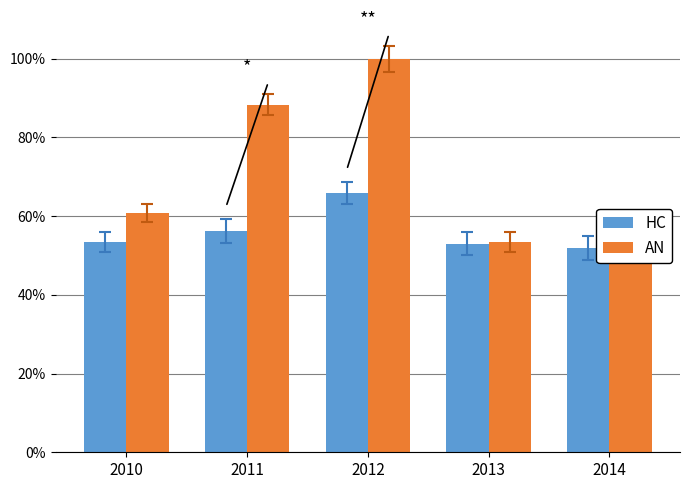

How many bars are there in each group?

2